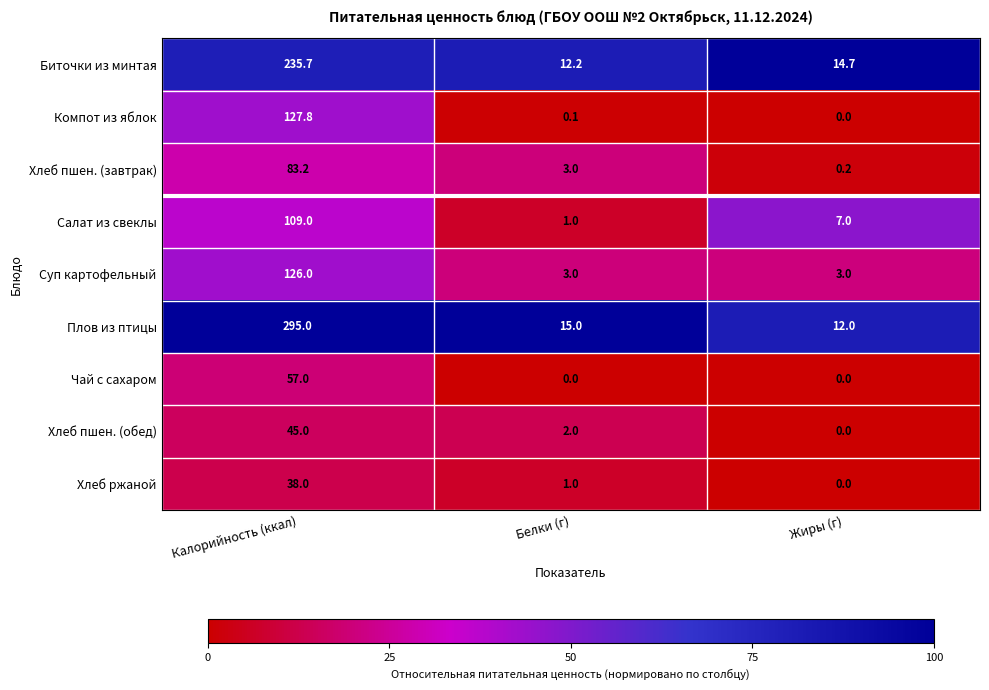

Which label corresponds to the largest value in the chart?

Калорийность (ккал)